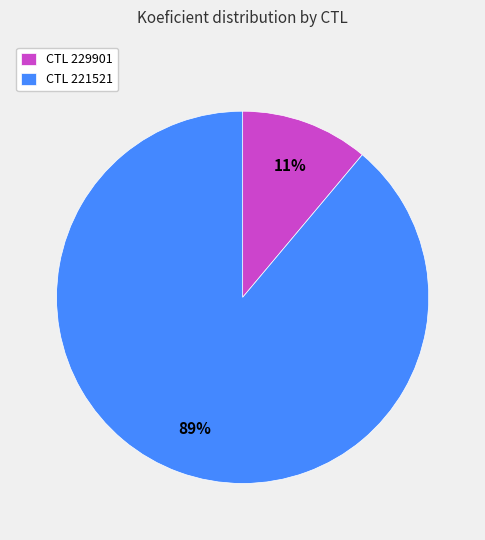

To the nearest percent, what percentage of the pie is CTL 229901?

11%